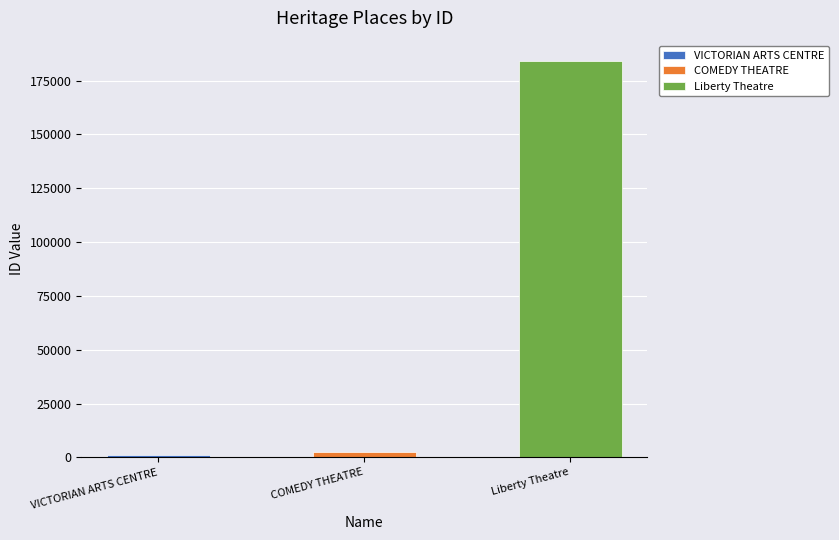

Where does the data first go above 2665?

Liberty Theatre